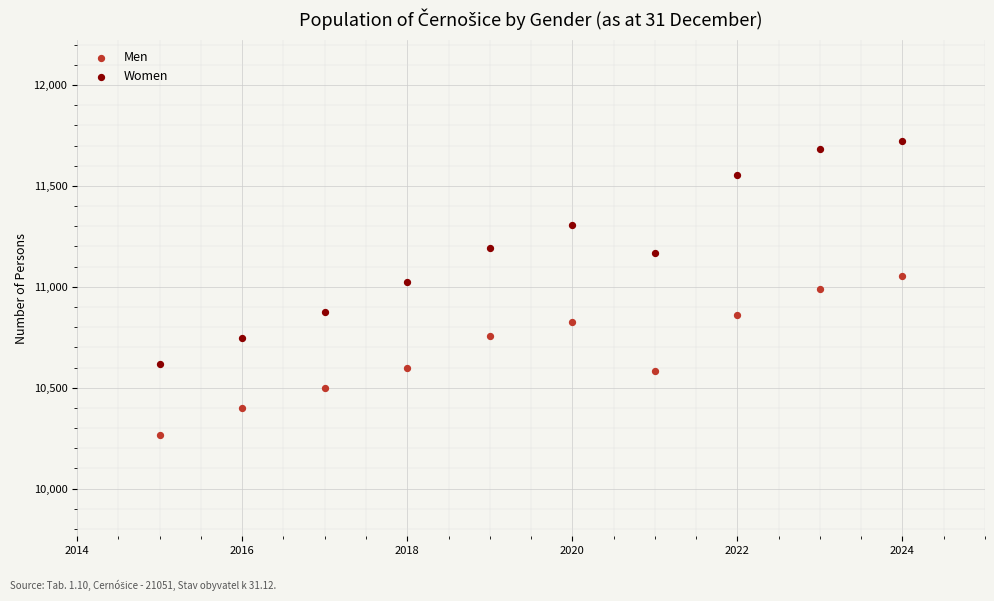

What is the X range (max minus min) for the scatter plot?

9